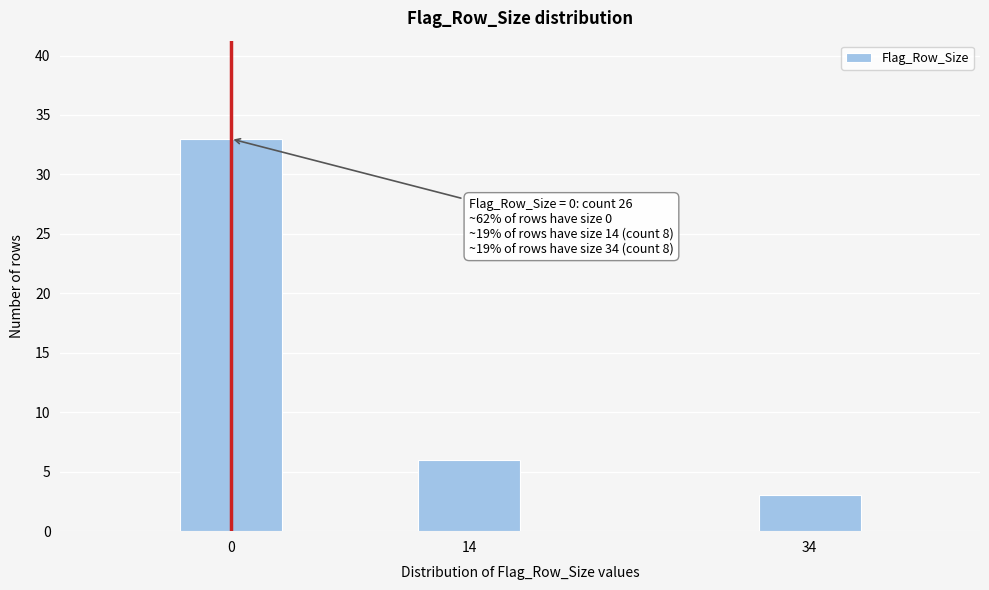

Reading left to right, list all the values displayed in this chart.

33	6	3